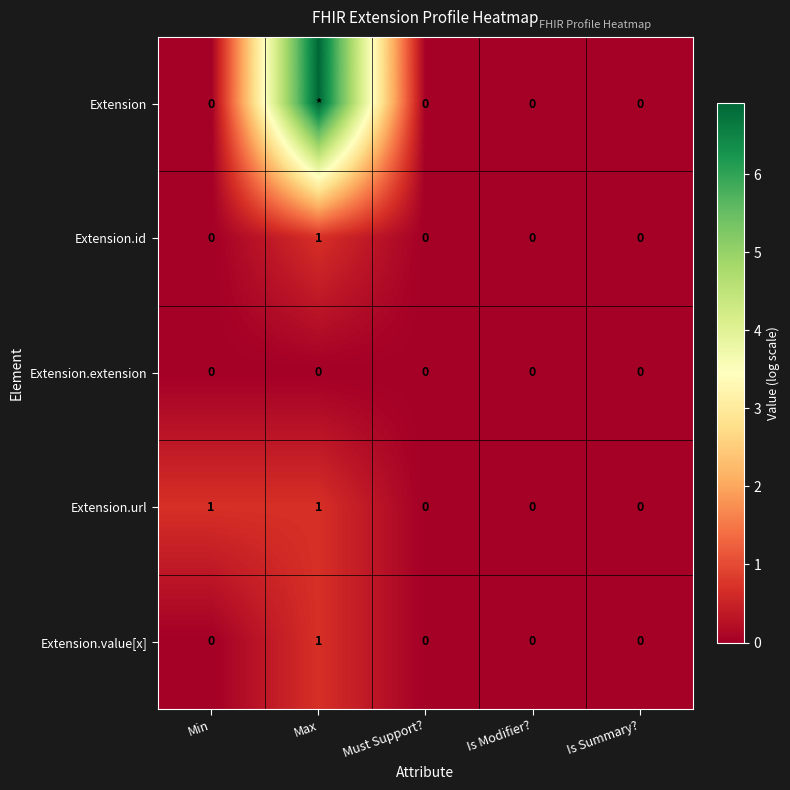

Which category has the highest value in the Extension.id series?

Max